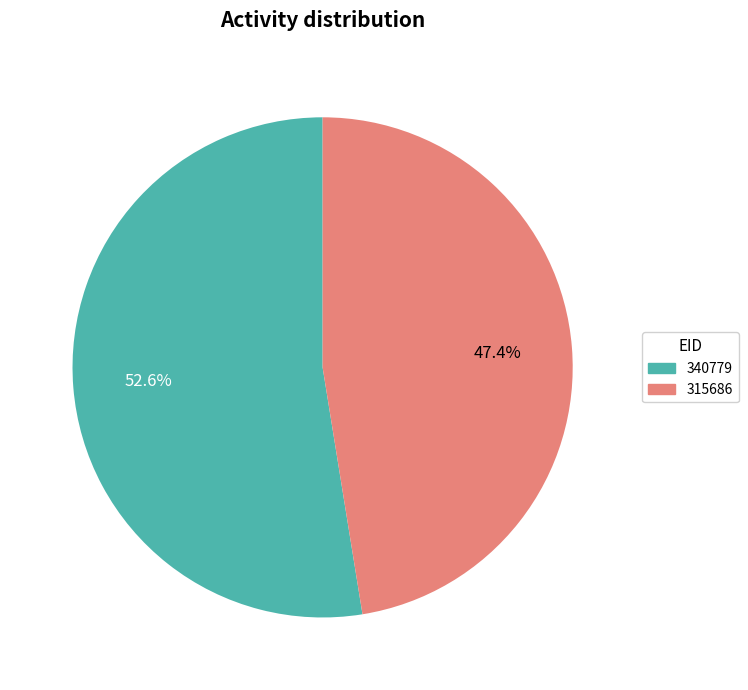

The 340779 slice represents 46% of the pie. True or false?

False